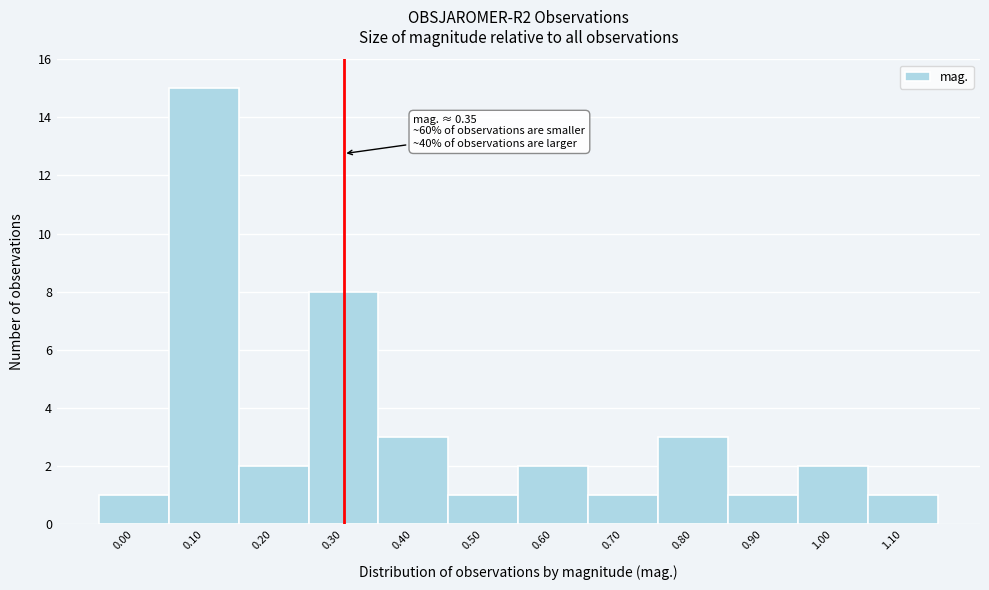

Reading left to right, list all the values displayed in this chart.

1	15	2	8	3	1	2	1	3	1	2	1